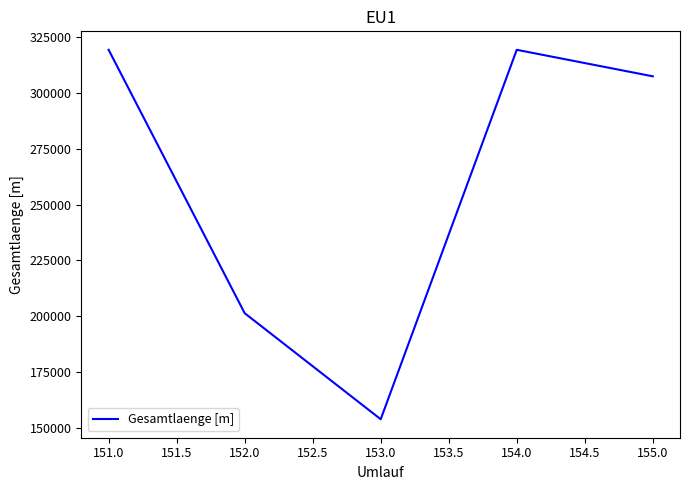

Reading left to right, list all the values displayed in this chart.

151.0=319152	152.0=201452	153.0=154052	154.0=319152	155.0=307302